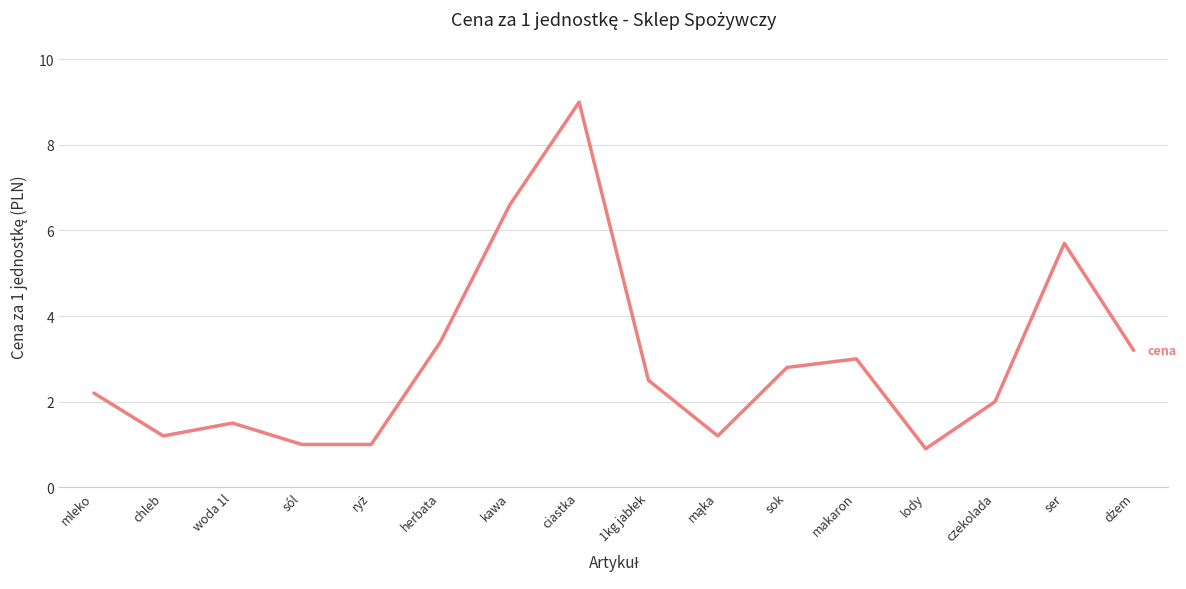

The value at sól is 1.7. True or false?

False